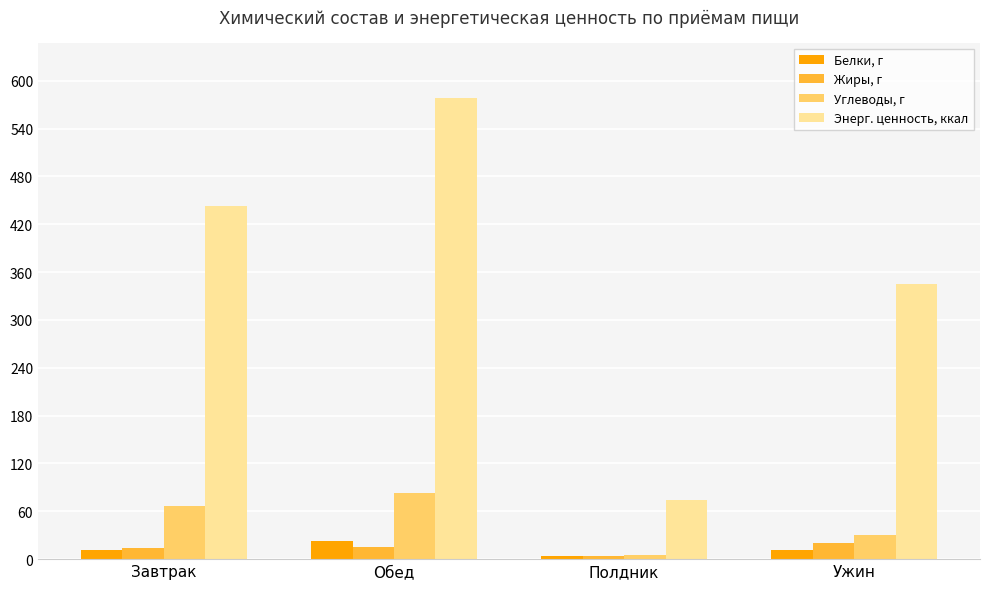

The value of Жиры, г at Обед is 15.8. True or false?

True